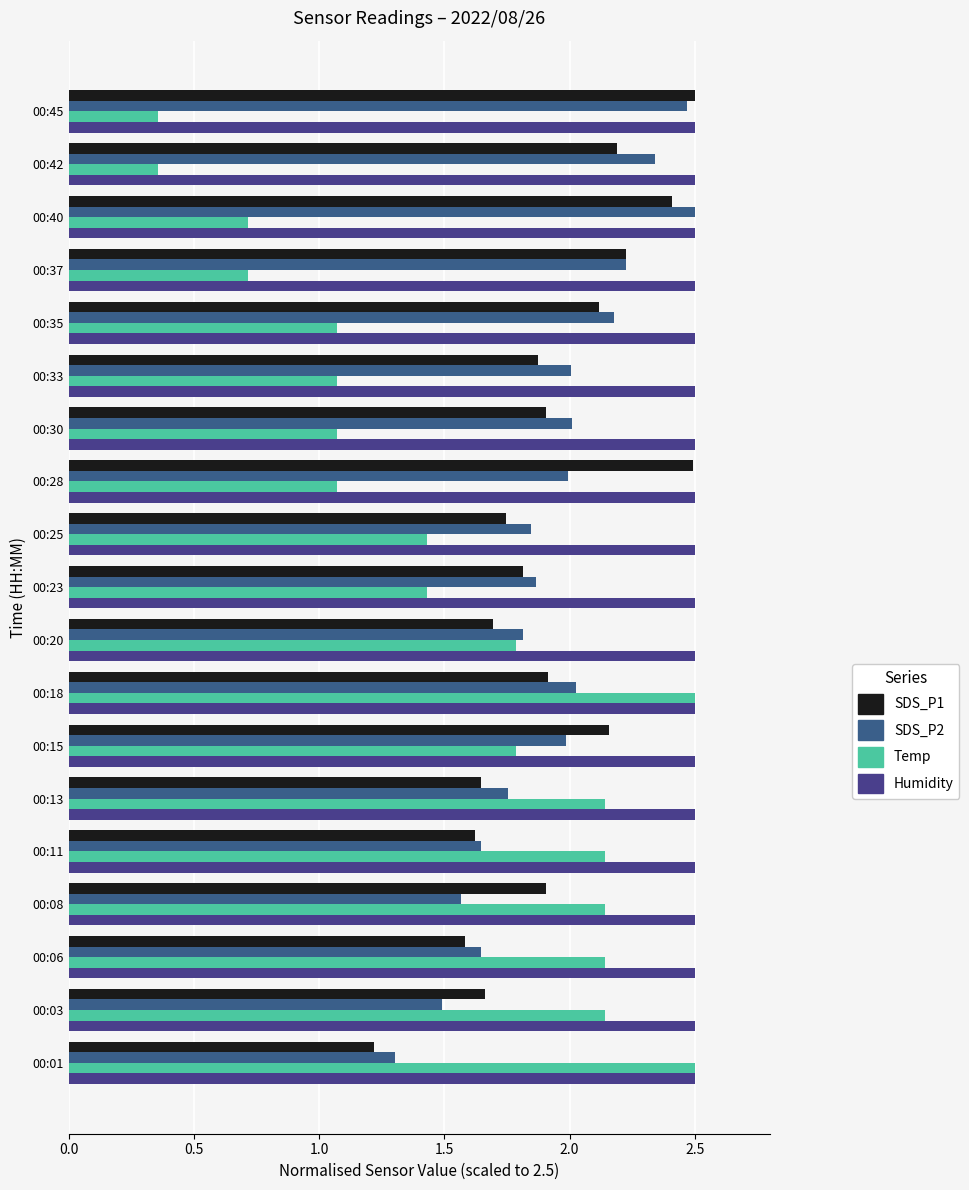

Which series has the widest spread of values?

Temp